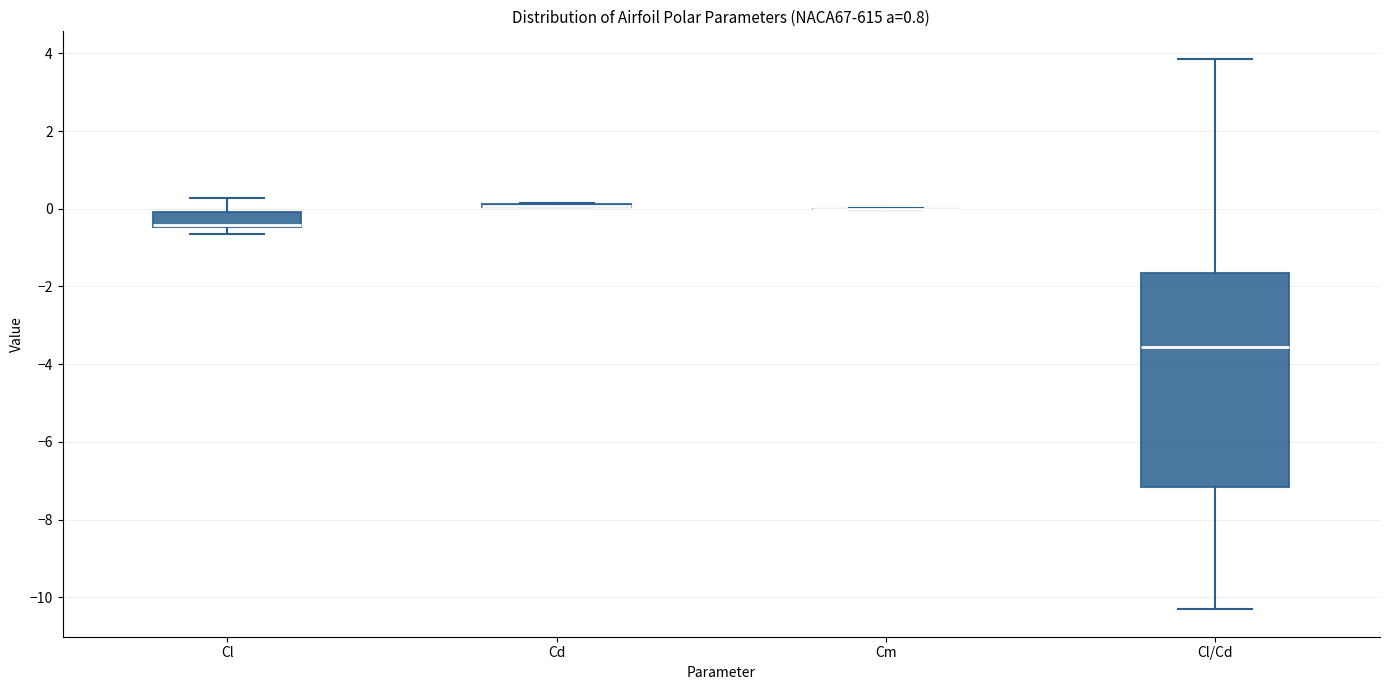

Reading left to right, read every box against the y-axis: the position of its median line, the range the box covers, and the ends of its whiskers. The values are not printed on the chart, so give them approximately, as read against the axis.

Cl: median -0.4 (drawn on the box's lower edge), box -0.4 to 0.0, whiskers -0.6 to 0.2
Cd: box collapsed to a line at 0.0, whiskers 0.0 to 0.2
Cm: box collapsed to a line at 0.0, whiskers 0.0 to 0.0
Cl/Cd: median -3.6, box -7.2 to -1.6, whiskers -10.4 to 3.8